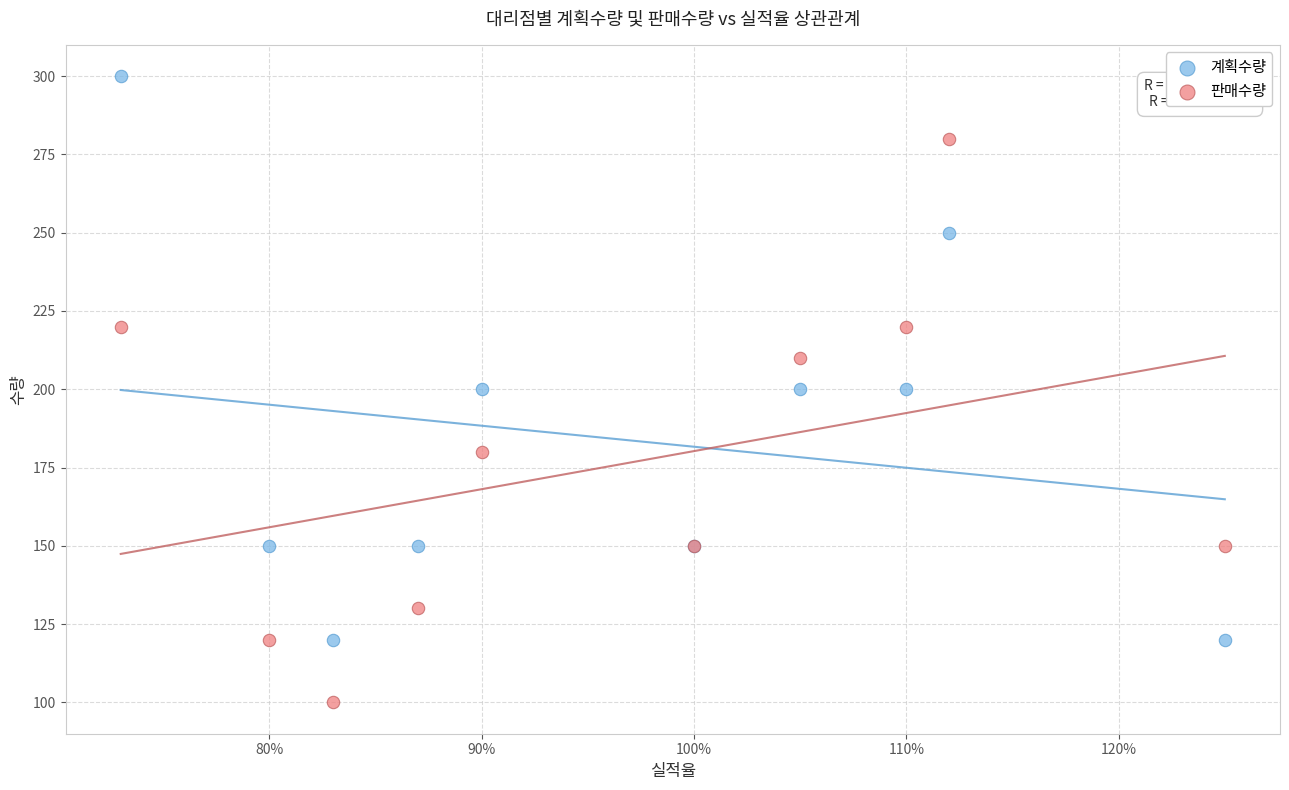

Which series reaches the maximum Y coordinate?

계획수량